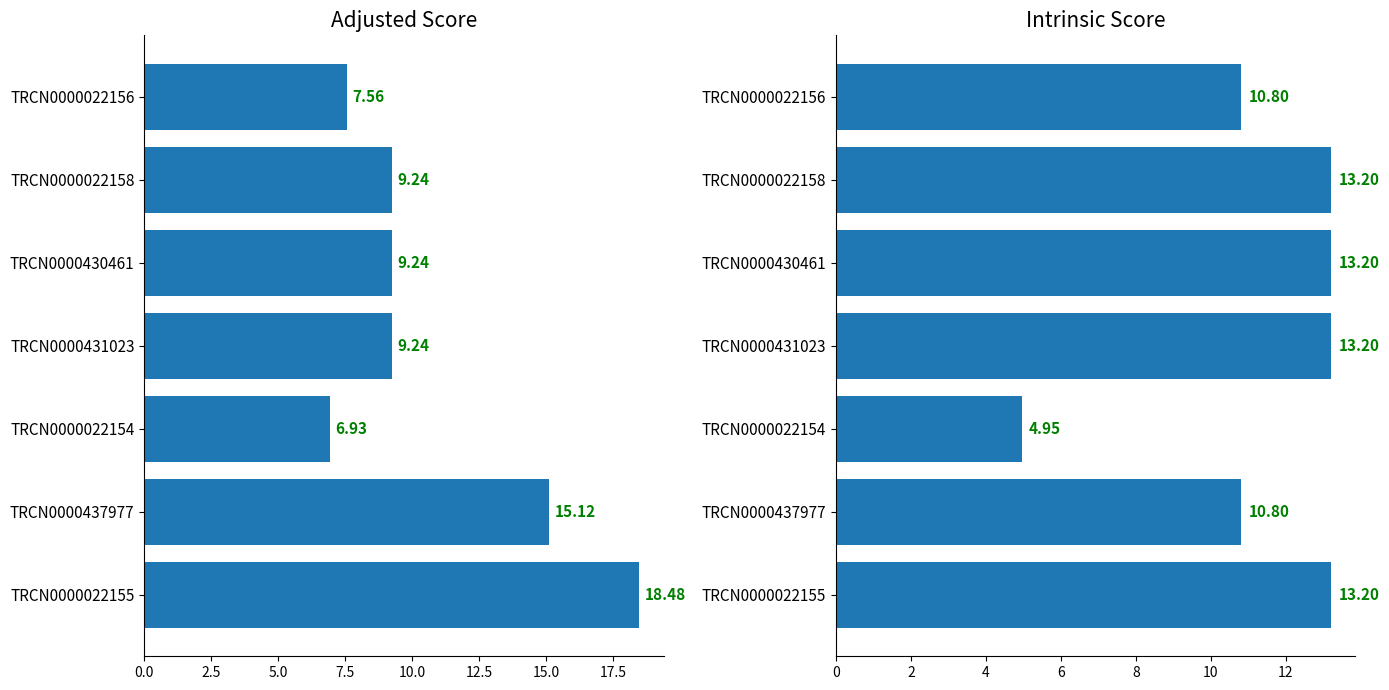

Between 7.5 and 12.5, which series saw the biggest shift?

Adjusted Score